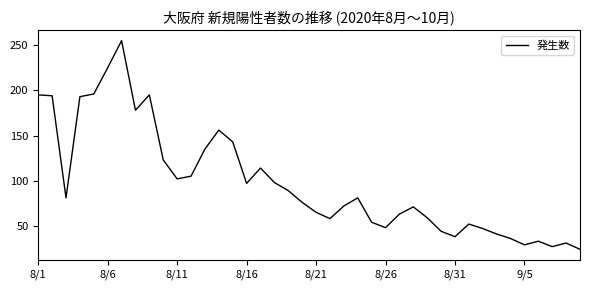

How many values are below 81?

20